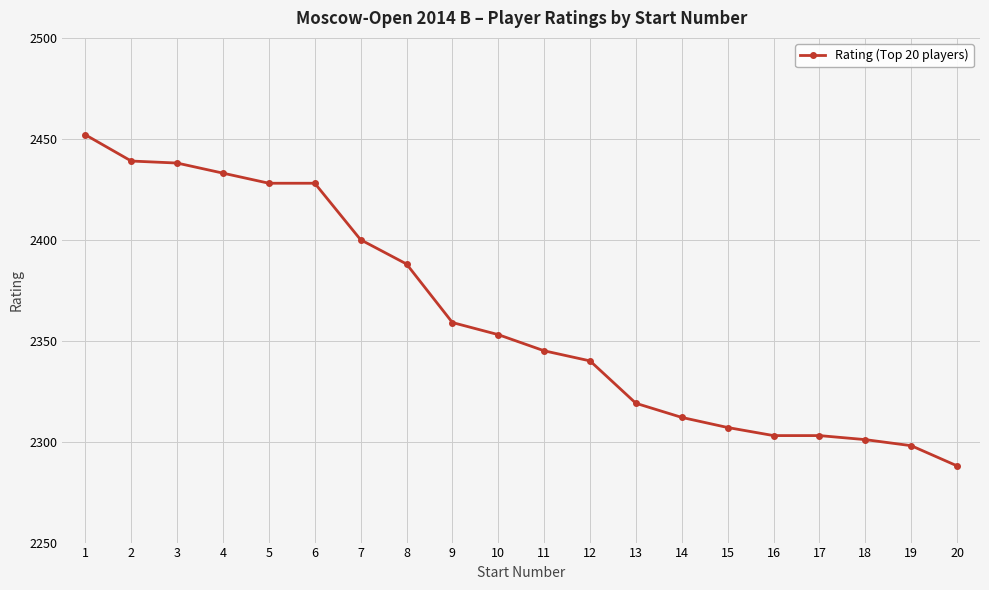

Which has a higher value, 3 or 1?

1